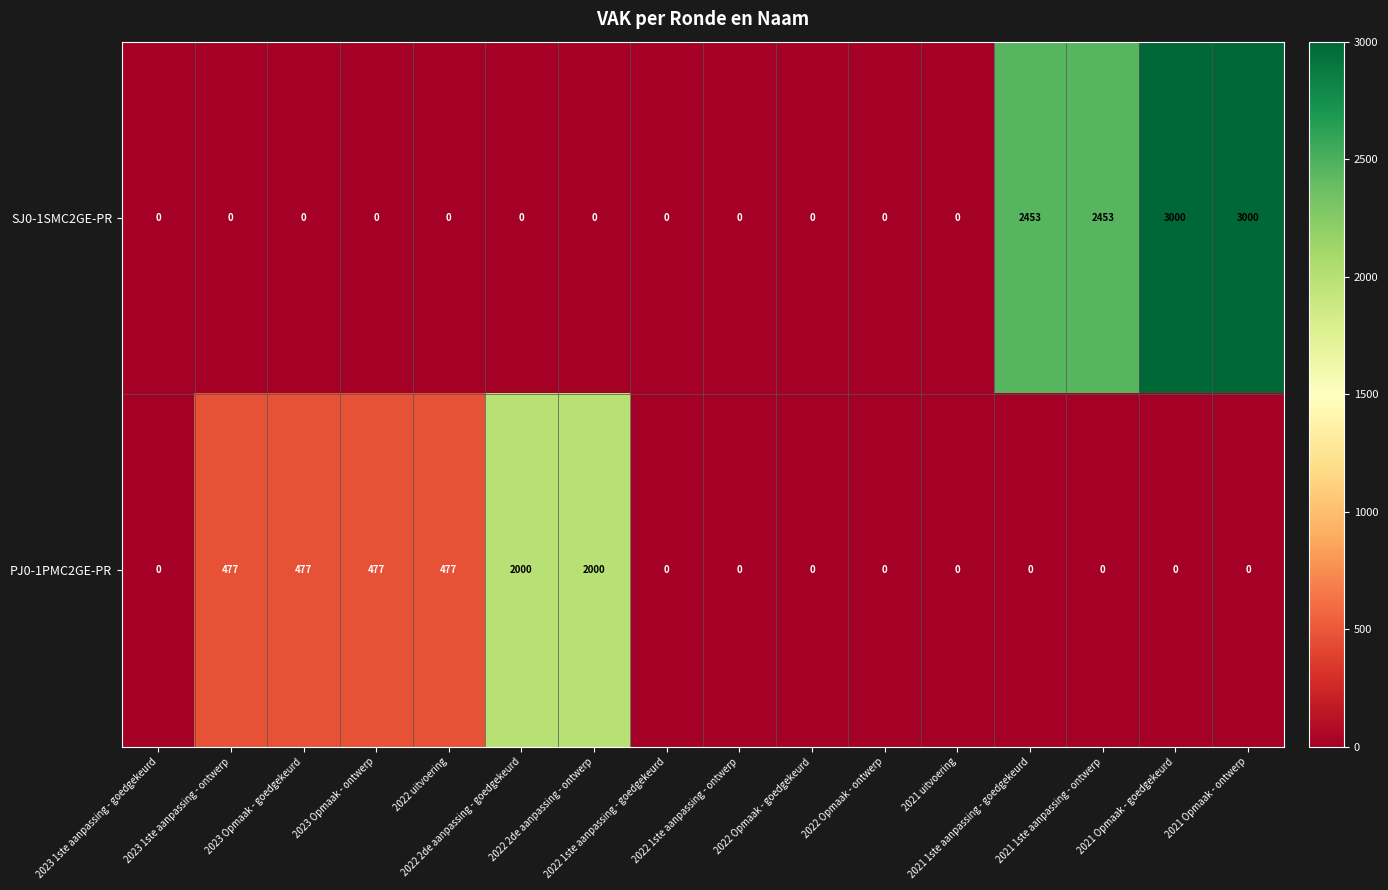

At how many categories does at least one series exceed 1043?

6